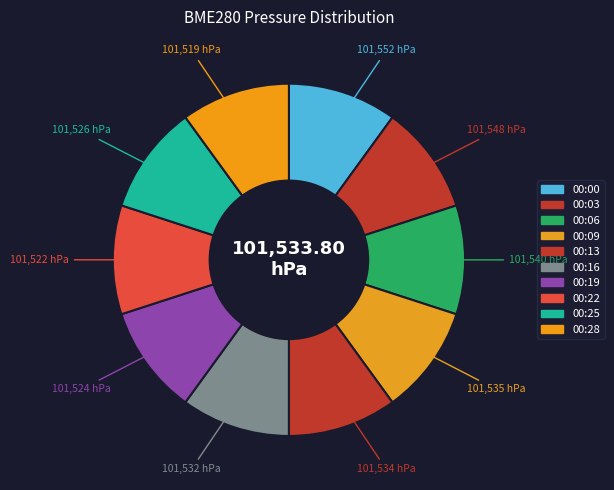

How much of the chart is everything except 00:16?

90.0%